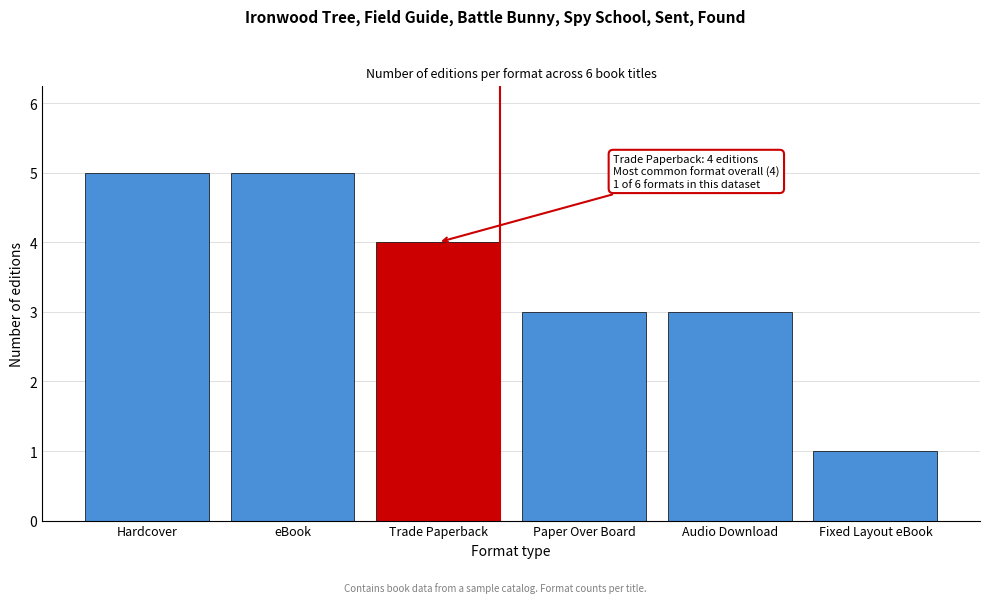

Reading left to right, extract all data points from this chart.

Hardcover=5	eBook=5	Trade Paperback=4	Paper Over Board=3	Audio Download=3	Fixed Layout eBook=1